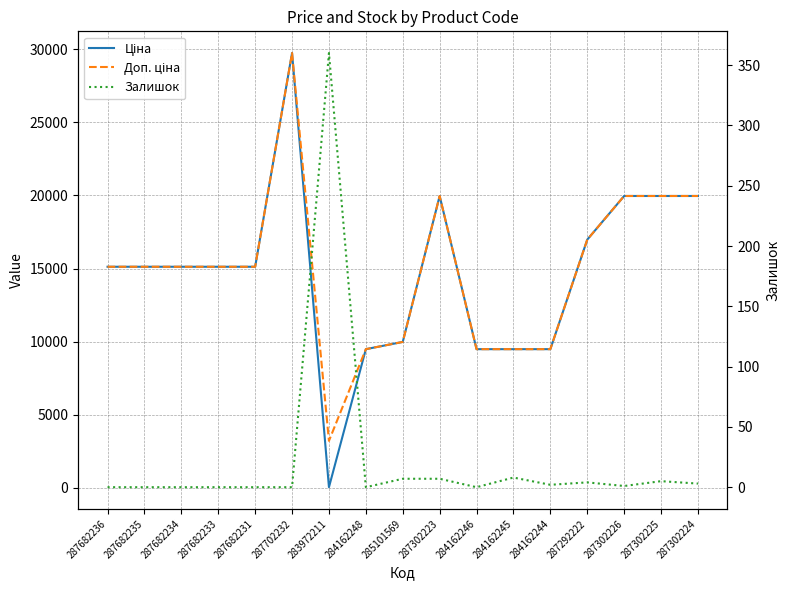

At which label is Ціна closest to 14889?

287682236